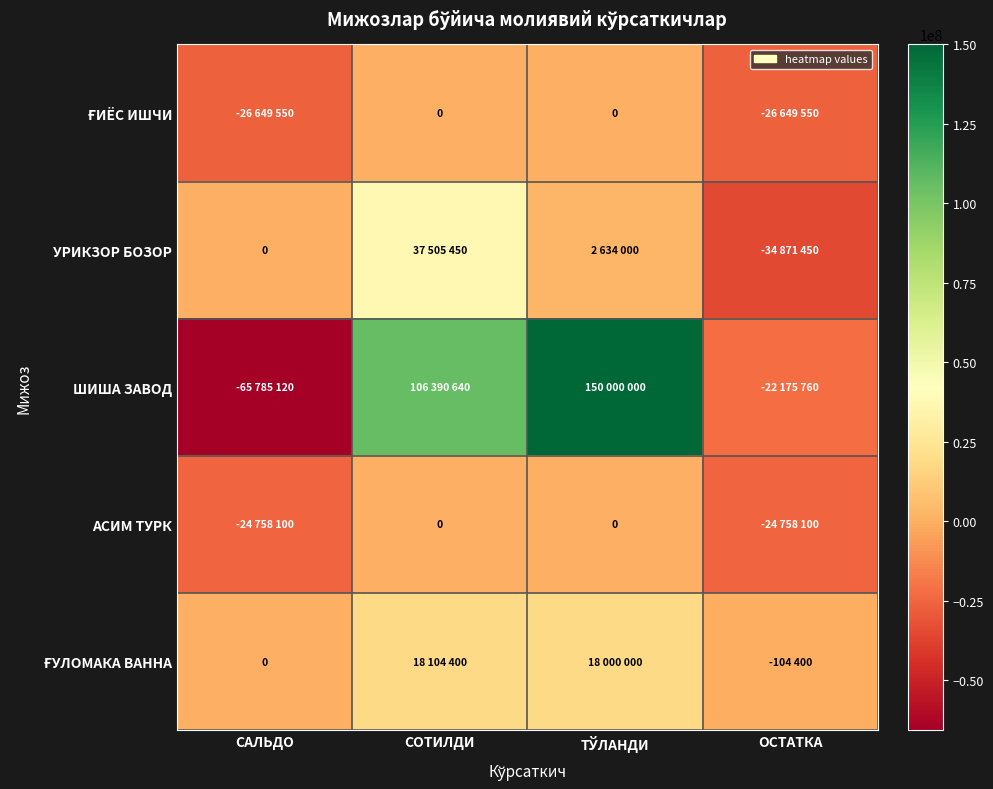

At САЛЬДО, list the series in order from largest to smallest.

УРИКЗОР БОЗОР, ҒУЛОМАКА ВАННА, АСИМ ТУРК, ҒИЁС ИШЧИ, ШИША ЗАВОД